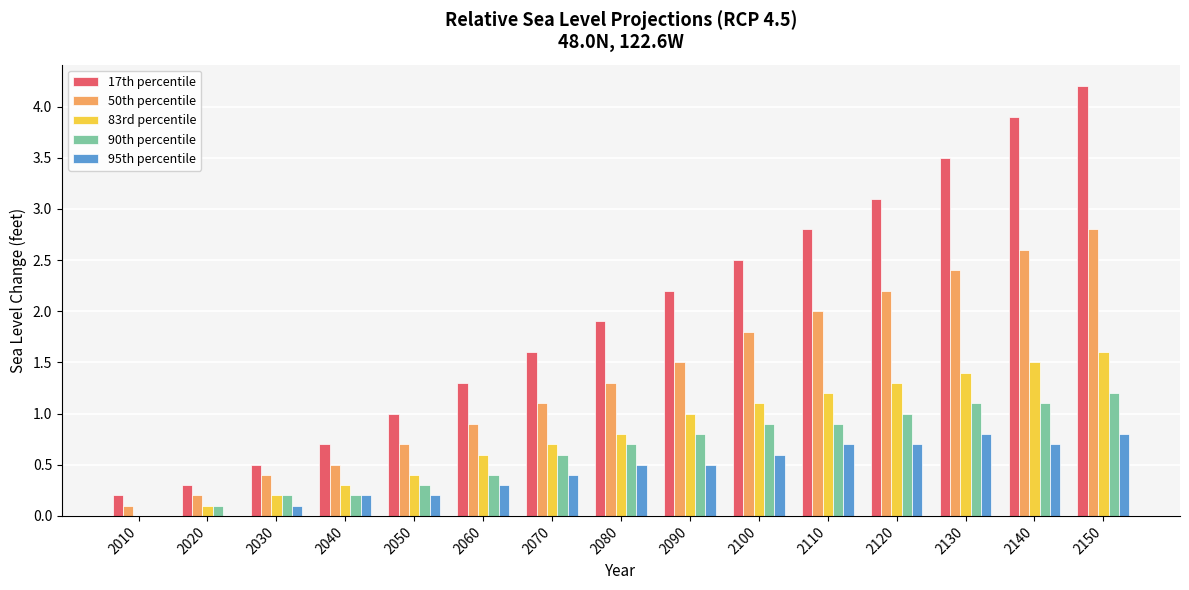

Which series has the widest spread of values?

17th percentile